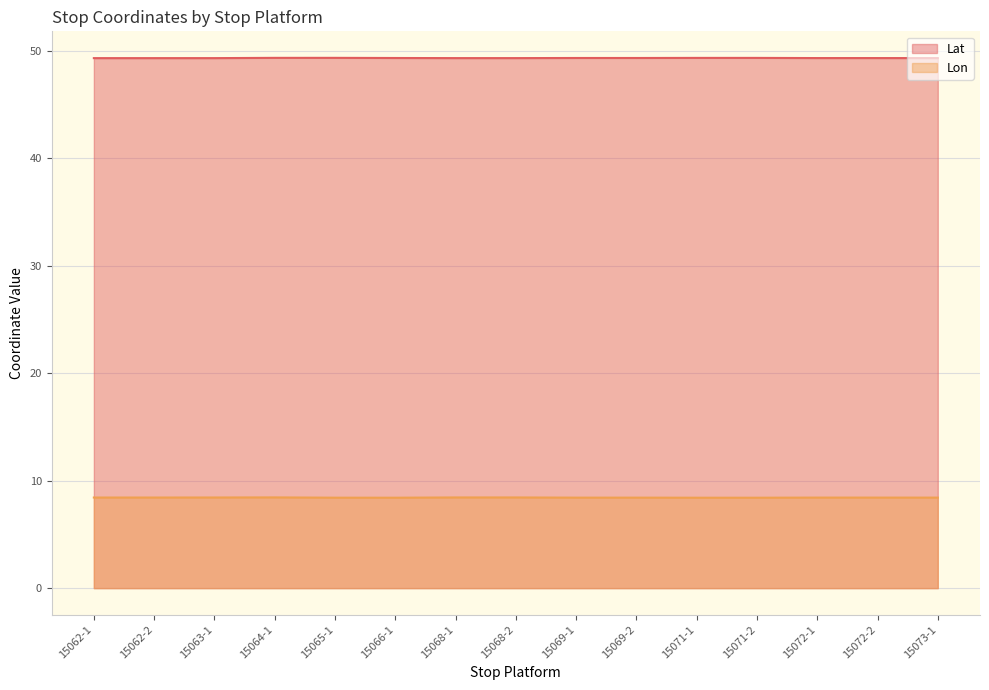

At which category does Lat reach its first local peak?

15065-1